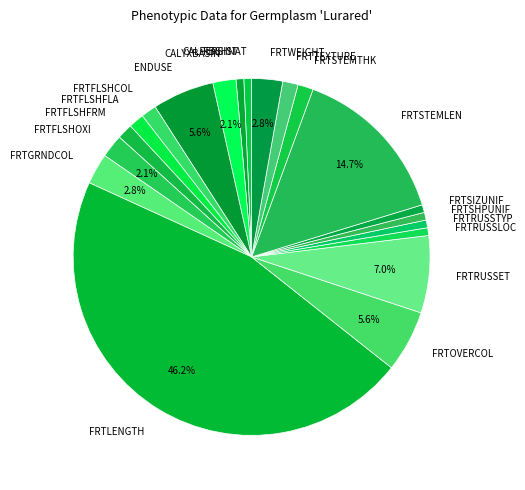

Approximately how many times larger is the value at FRTLENGTH compared to FRTFLSHOXI?

22.0